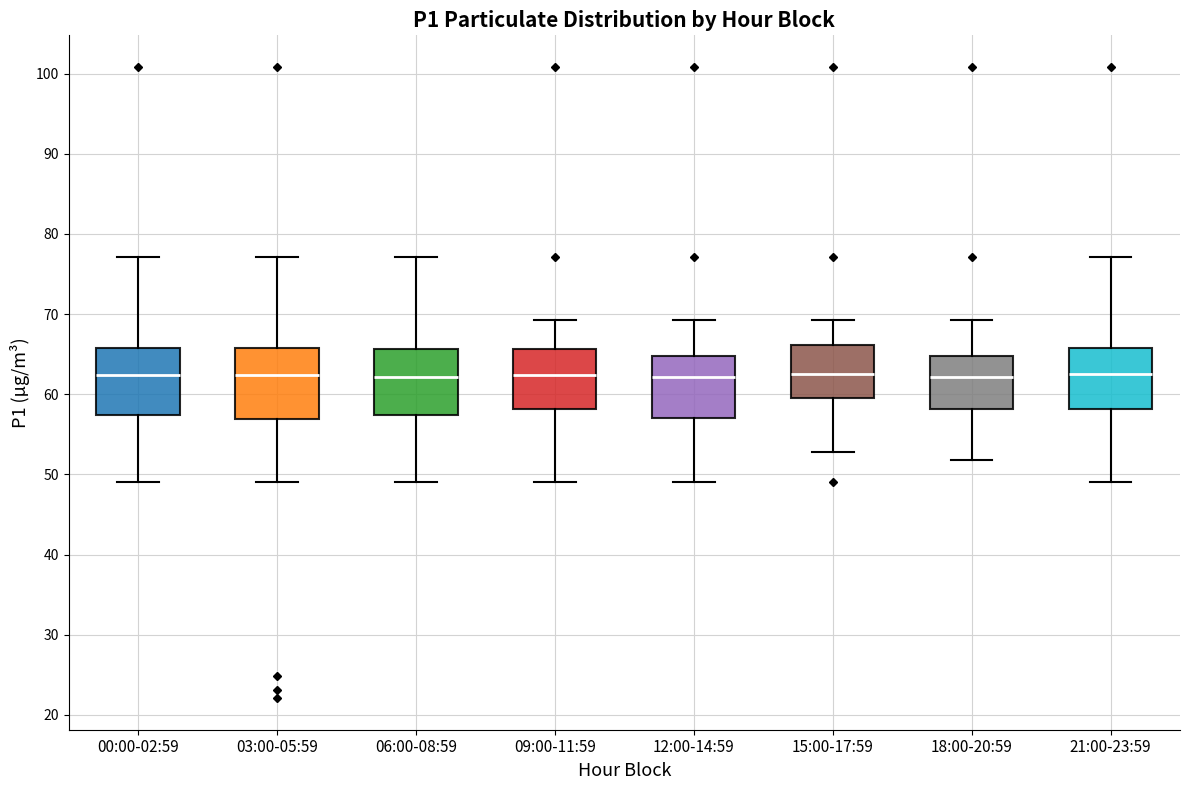

Where is the upper edge of the box for 06:00-08:59 on the y-axis? The values are not printed on the chart, so give them approximately, as read against the axis.

66